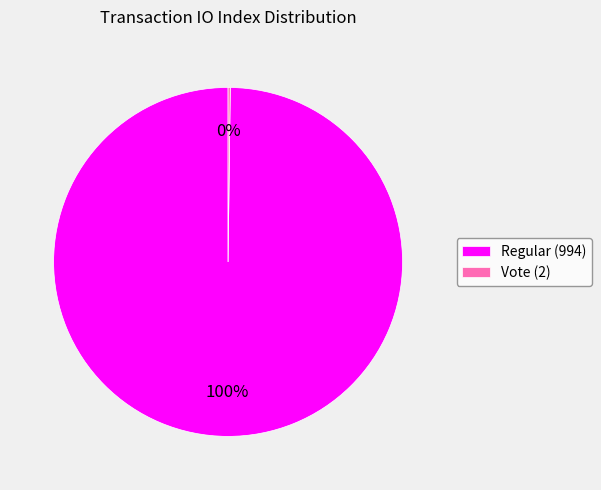

To the nearest percent, what is the average slice percentage?

50%